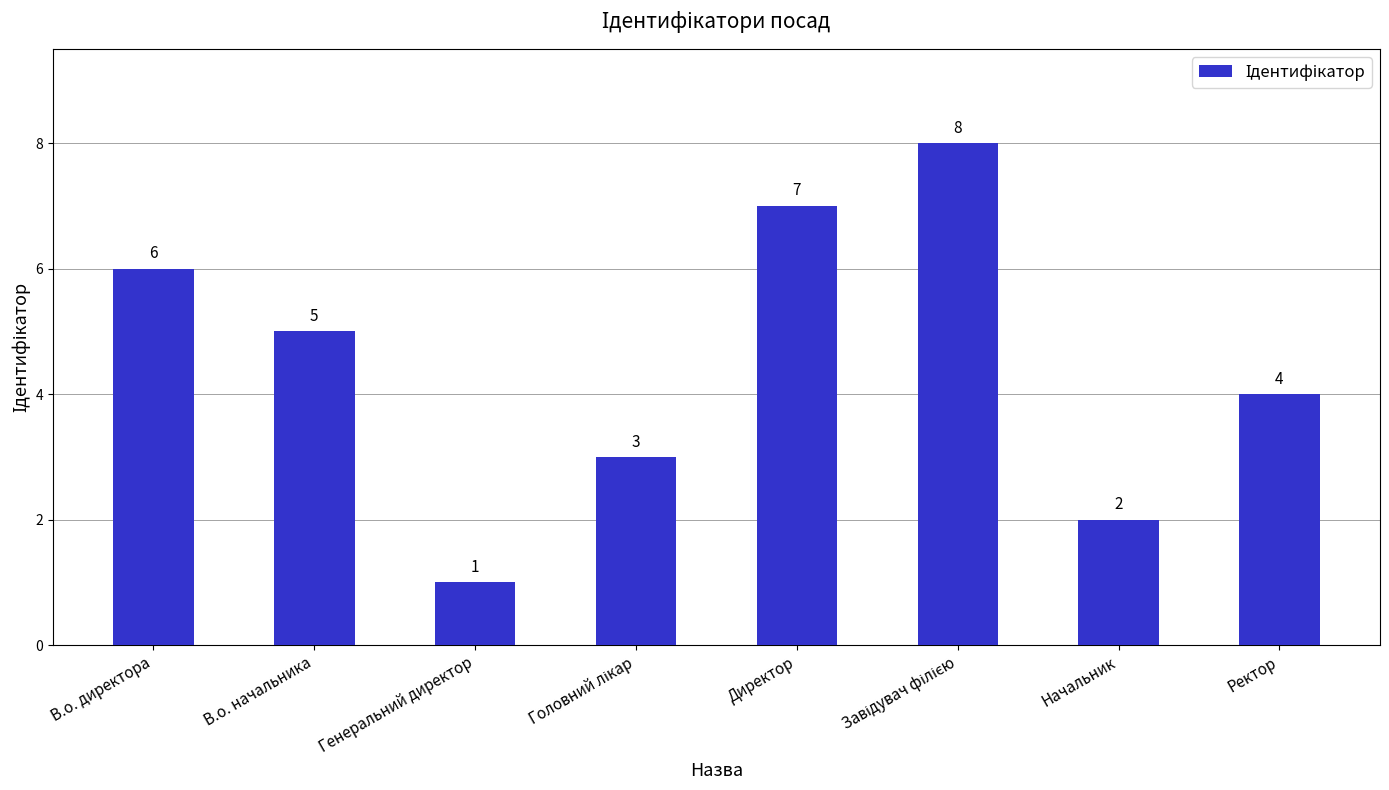

Reading right to left, transcribe all the data shown in this chart.

4	2	8	7	3	1	5	6